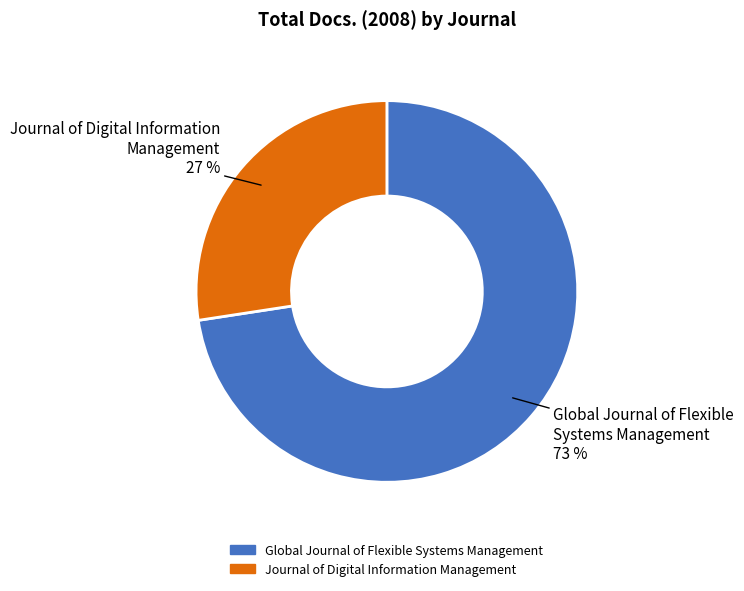

Rank the categories by value from highest to lowest.

Global Journal of Flexible Systems Management, Journal of Digital Information Management